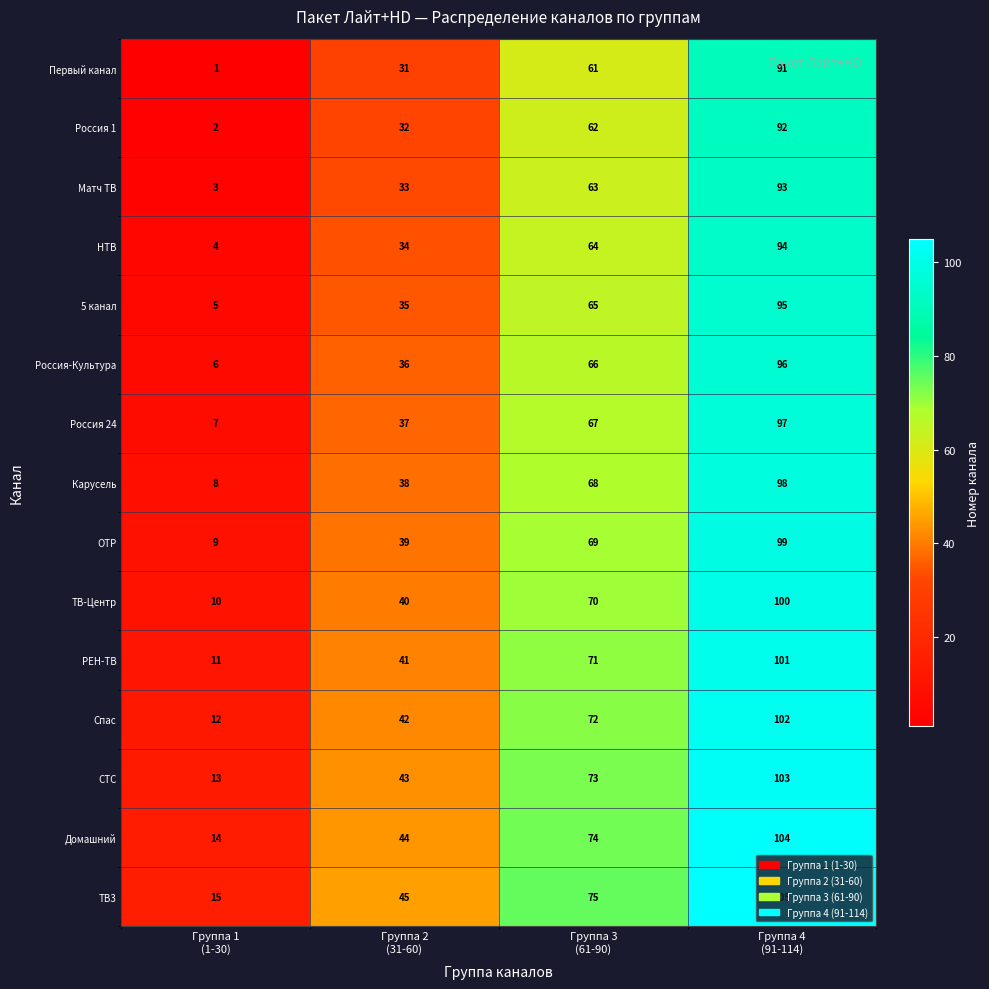

How many Россия 1 values are between 32 and 92?

3